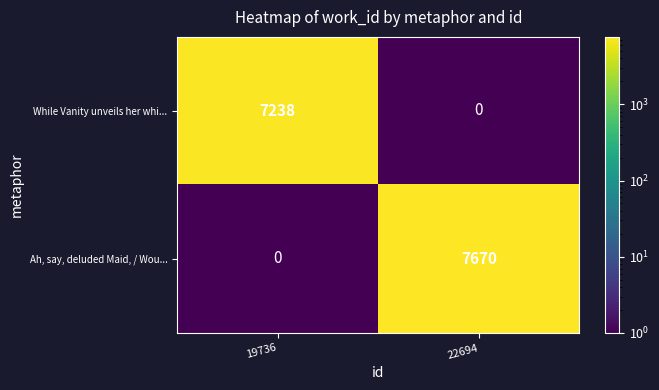

Rank the series at 19736 from lowest to highest value.

Ah, say, deluded Maid, / Wou..., While Vanity unveils her whi...